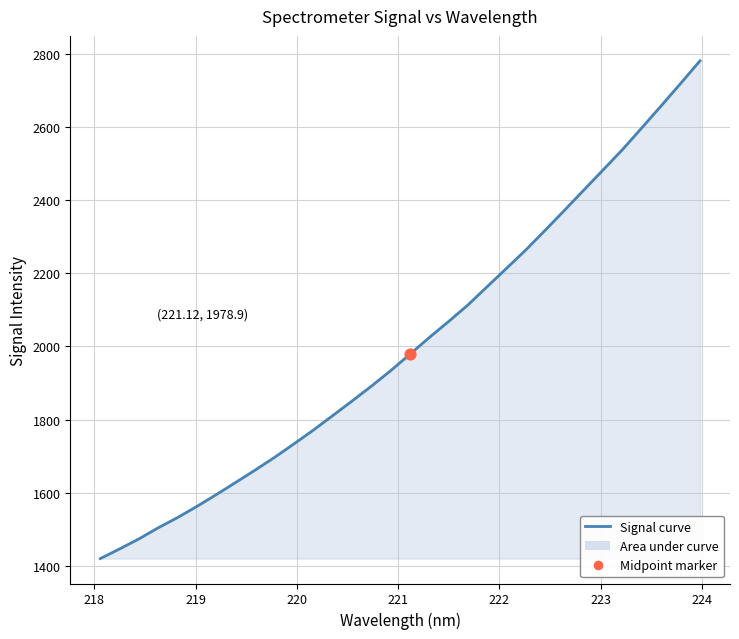

What is the difference between the maximum and minimum values?

1359.6